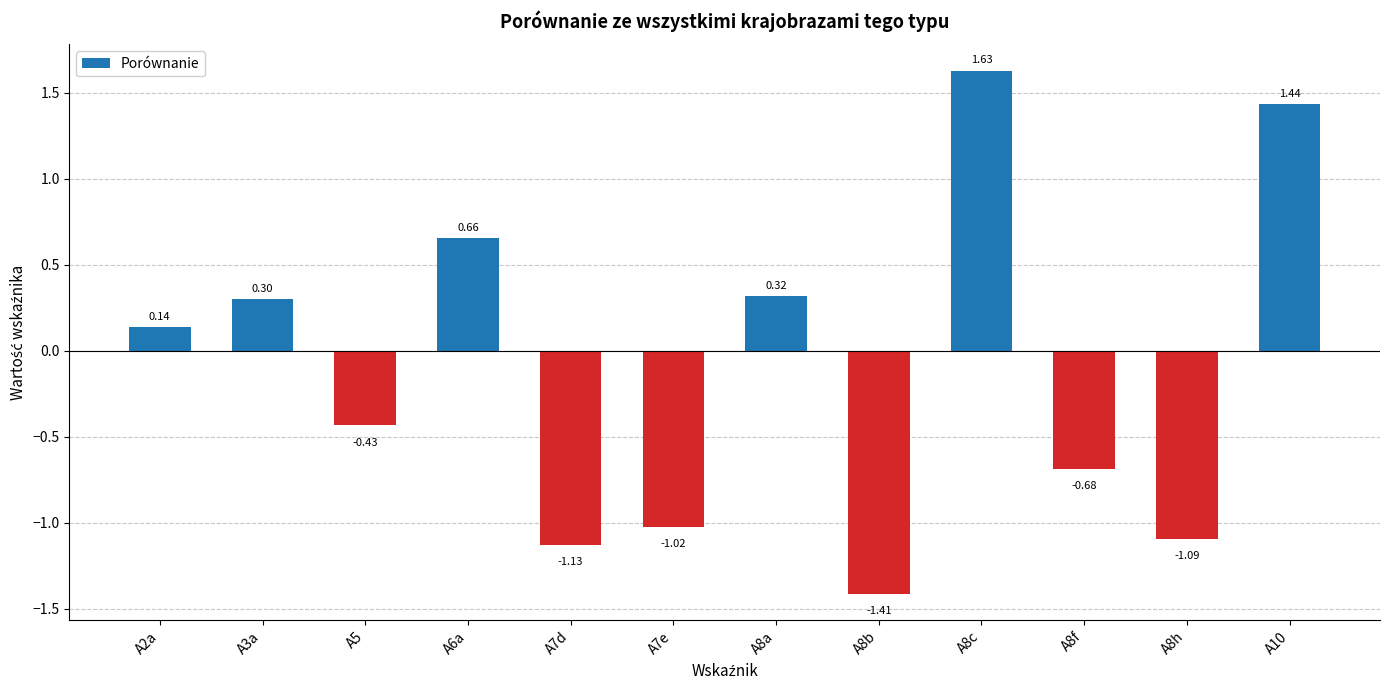

How many data points does each series have?

12